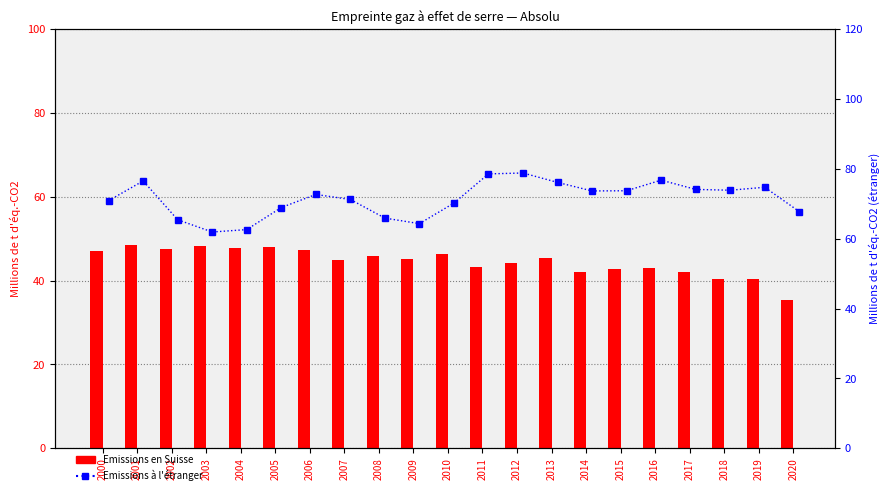

The value of Emissions en Suisse at 2008 is 63.9. True or false?

False